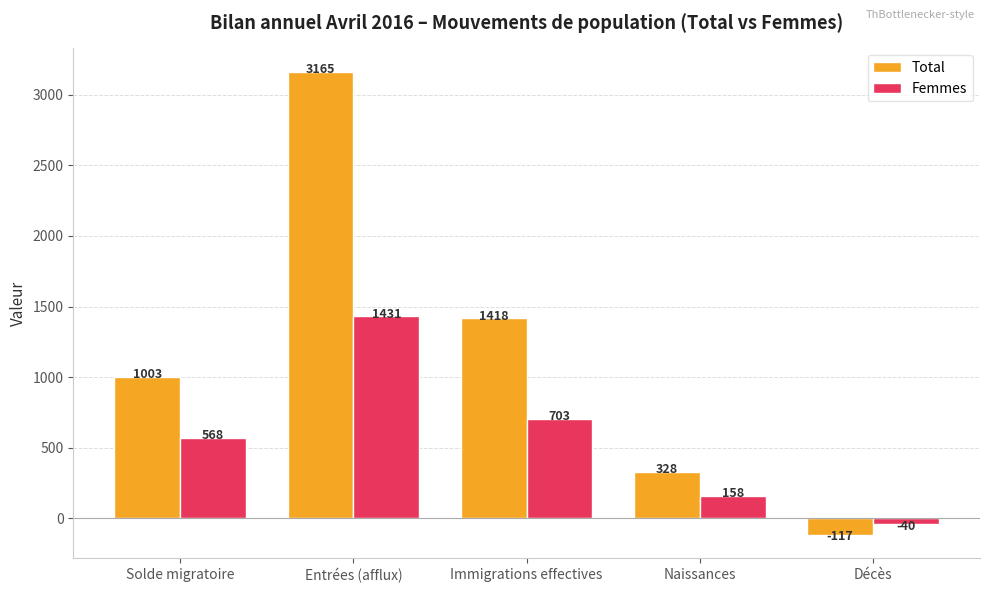

How many series are shown in this chart?

2